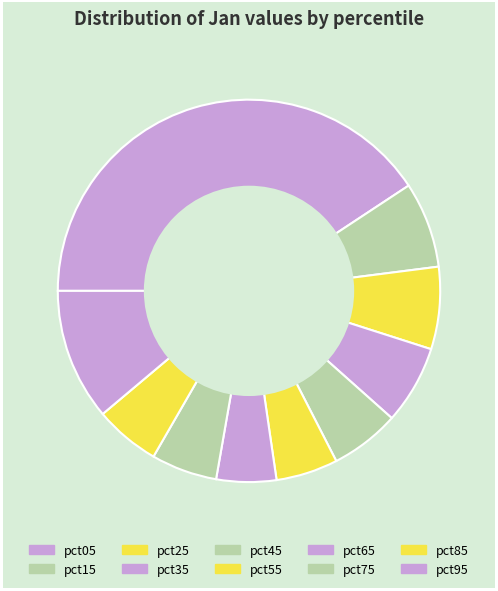

What is the largest slice in the pie chart?

pct05